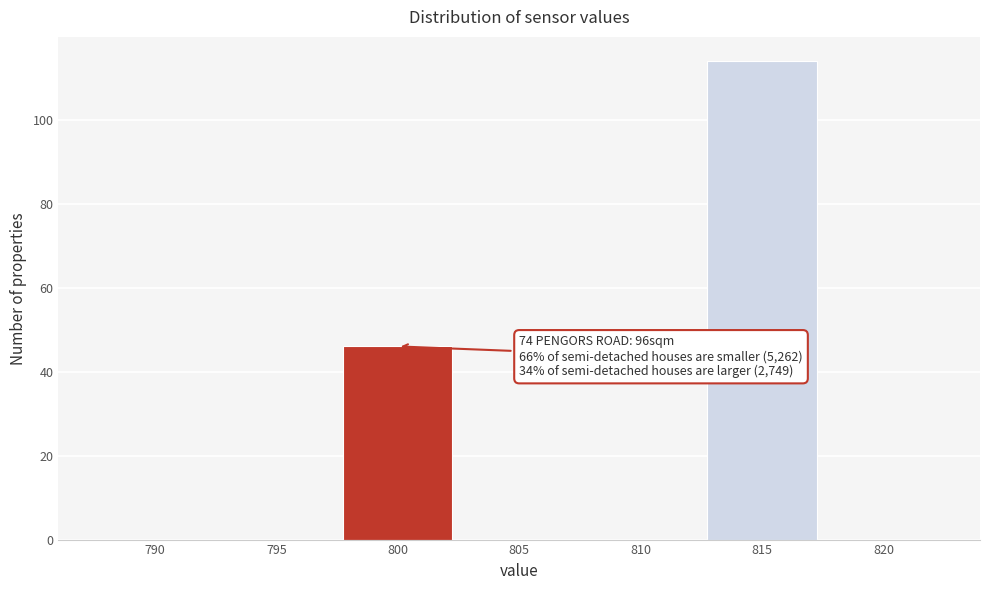

Reading left to right, transcribe all the data shown in this chart.

790=0	795=0	800=46	805=0	810=0	815=114	820=0